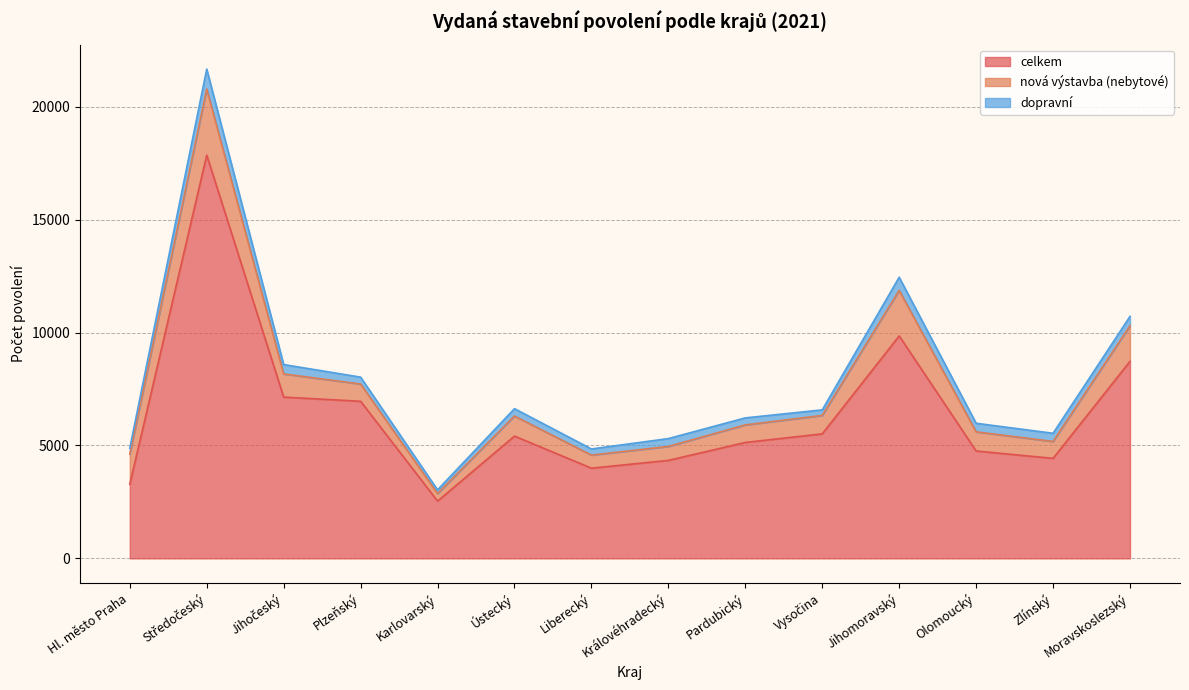

True or false: dopravní has a value of 533 at Olomoucký.

False